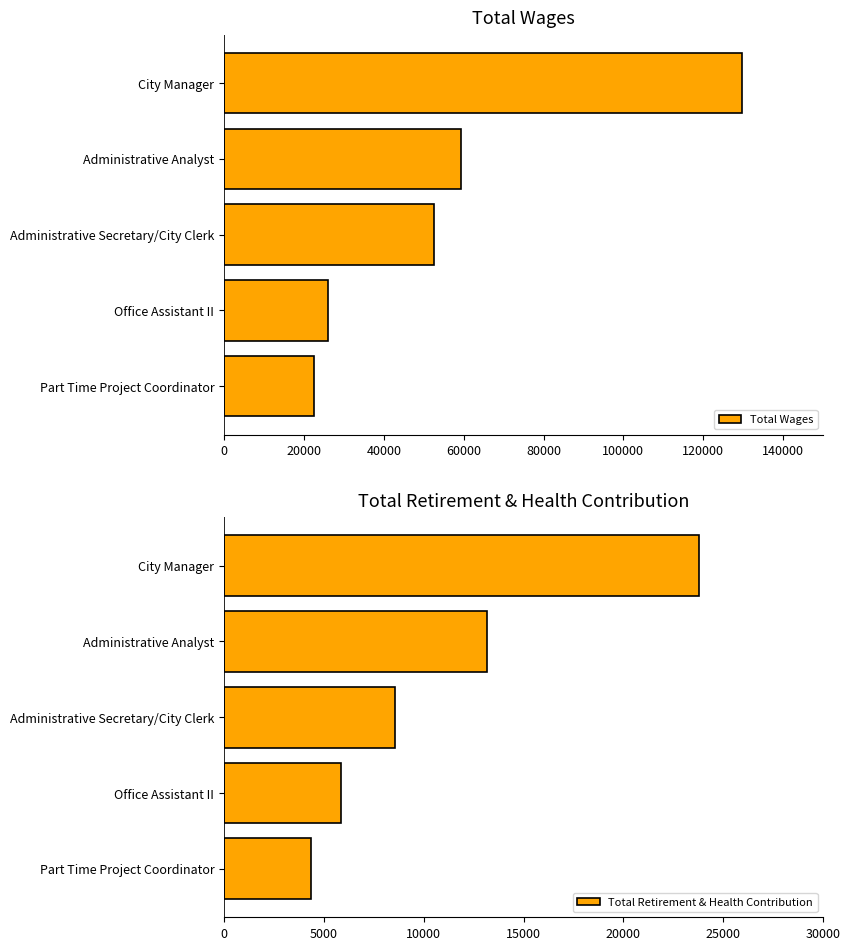

What is the maximum value for Total Wages?

129817